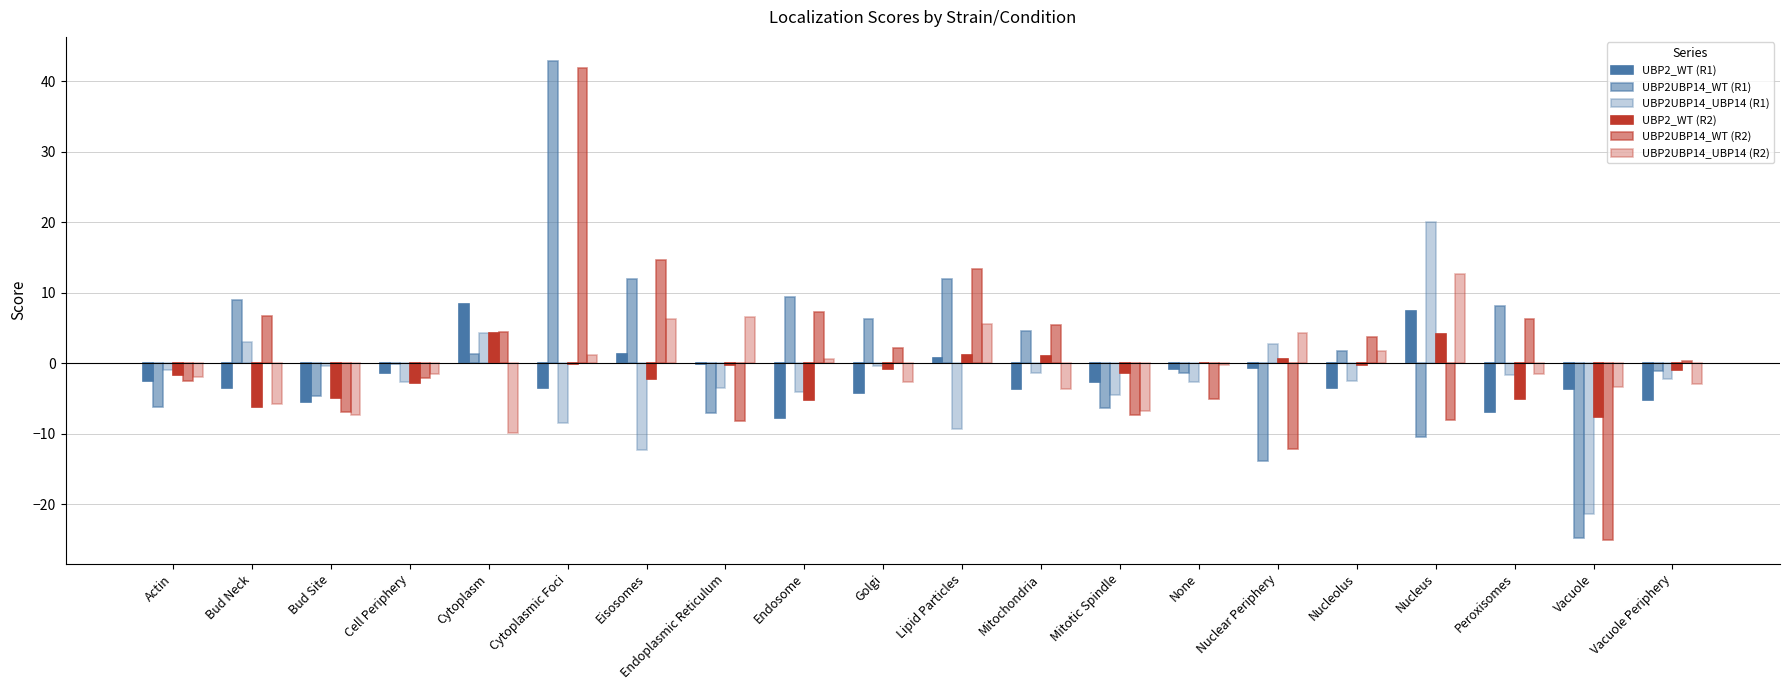

Does the chart contain stacked bars?

No